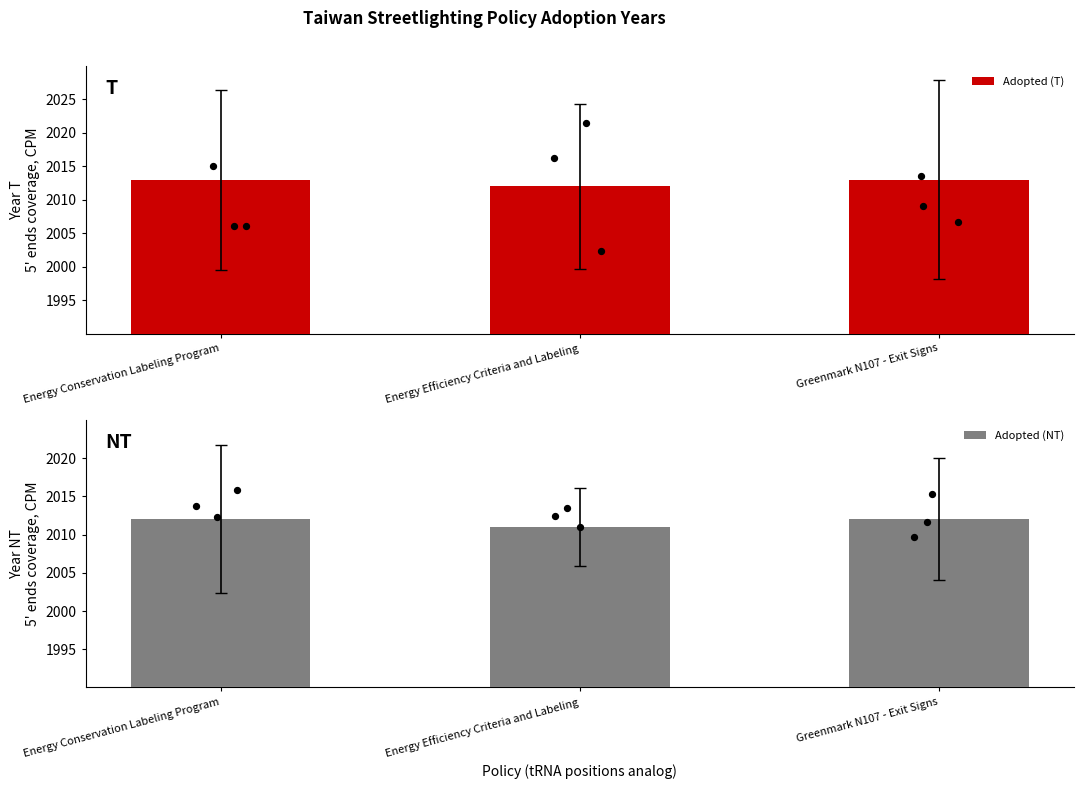

Is the value of Adopted (T) at Greenmark N107 - Exit Signs greater than the value of Adopted (NT) at Greenmark N107 - Exit Signs?

Yes